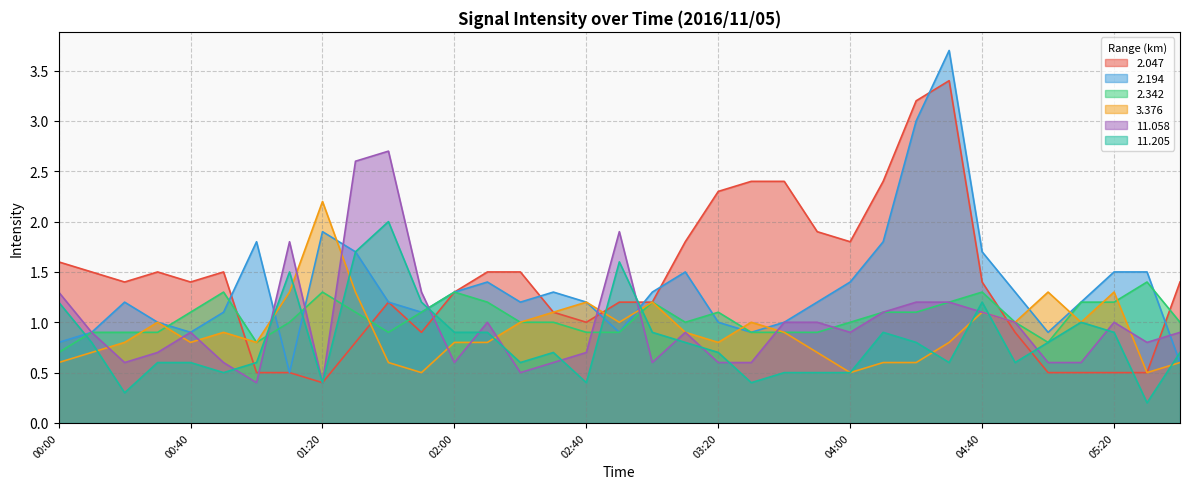

Is it true that   3.376 equals 0.5 at 00:40?

False